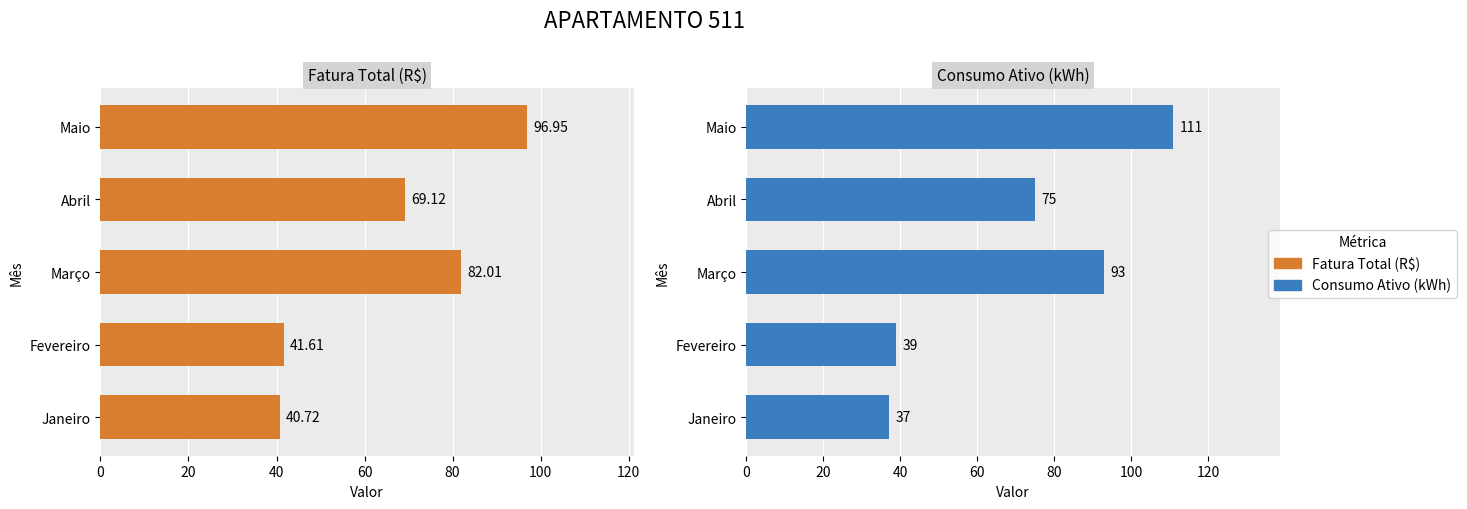

Which series has the largest range (max minus min)?

Consumo Ativo (kWh)